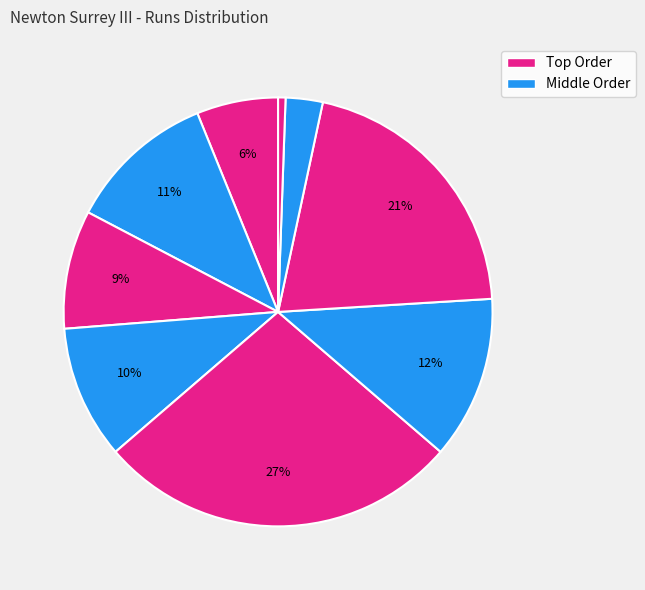

How many slices are in this pie chart?

9